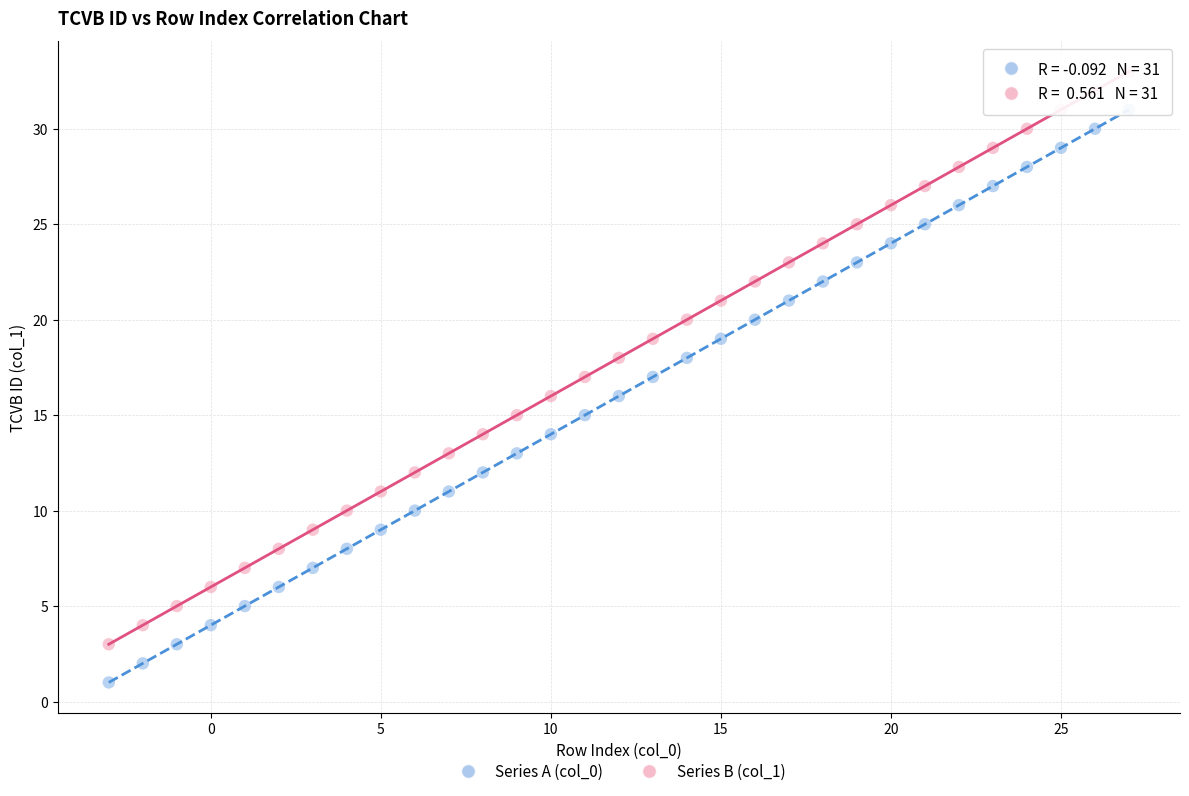

Across all data points, what is the range of Y values (max minus min)?

32